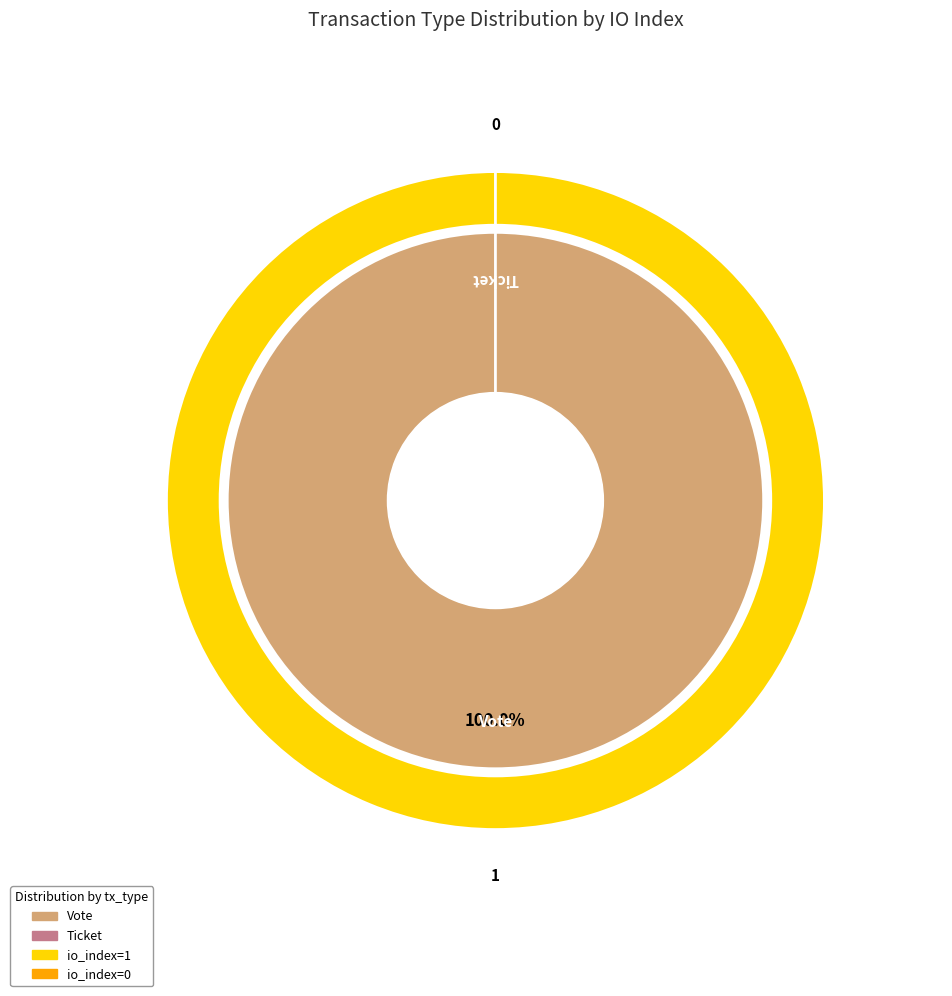

To the nearest percent, what percentage of the pie is Vote (io_index=1)?

100%